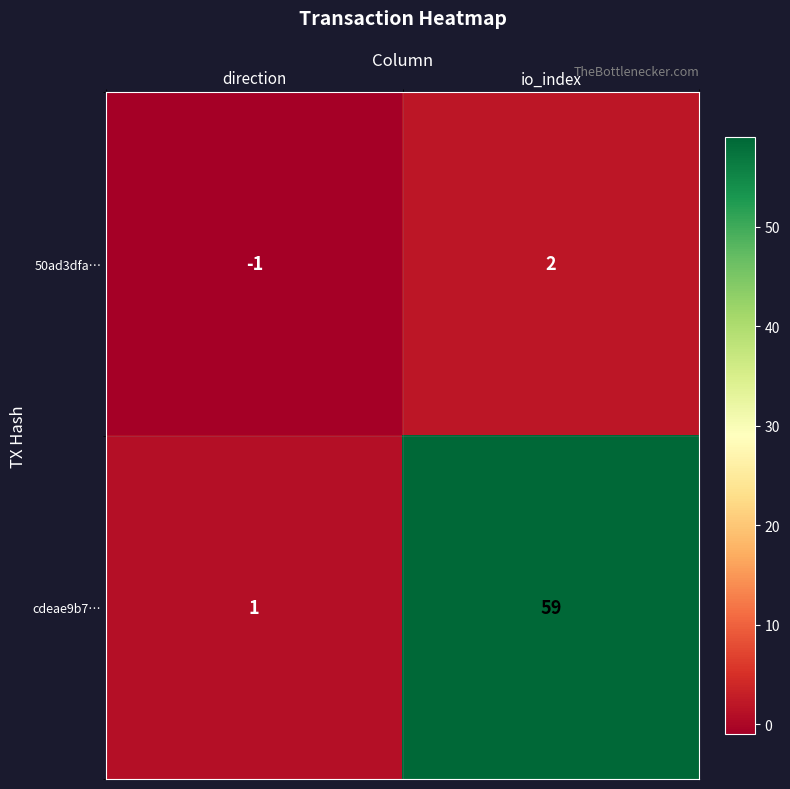

Reading right to left, what are all the values shown in this chart?

50ad3dfa…: 2	-1
cdeae9b7…: 59	1